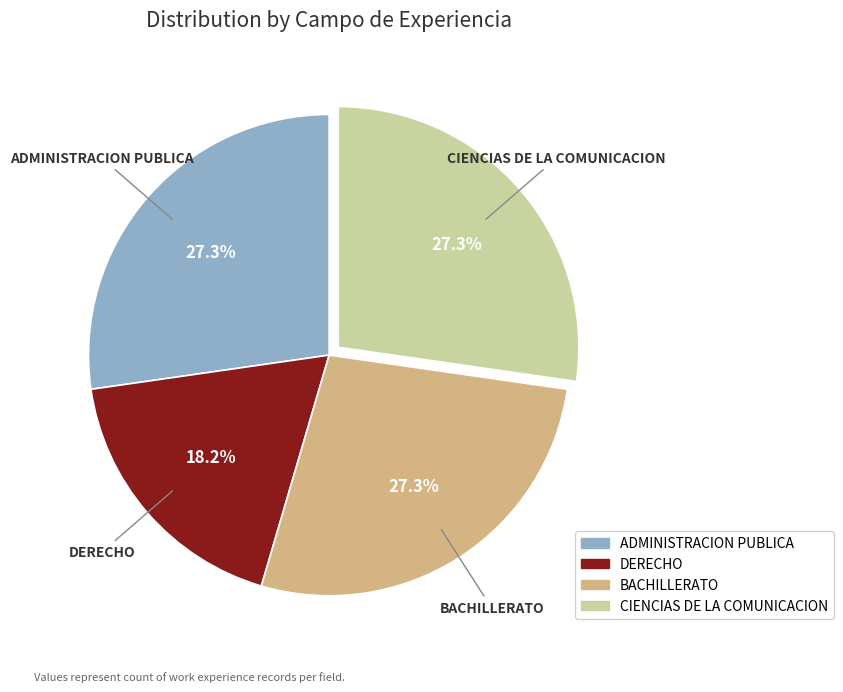

Which slice is the smallest?

DERECHO